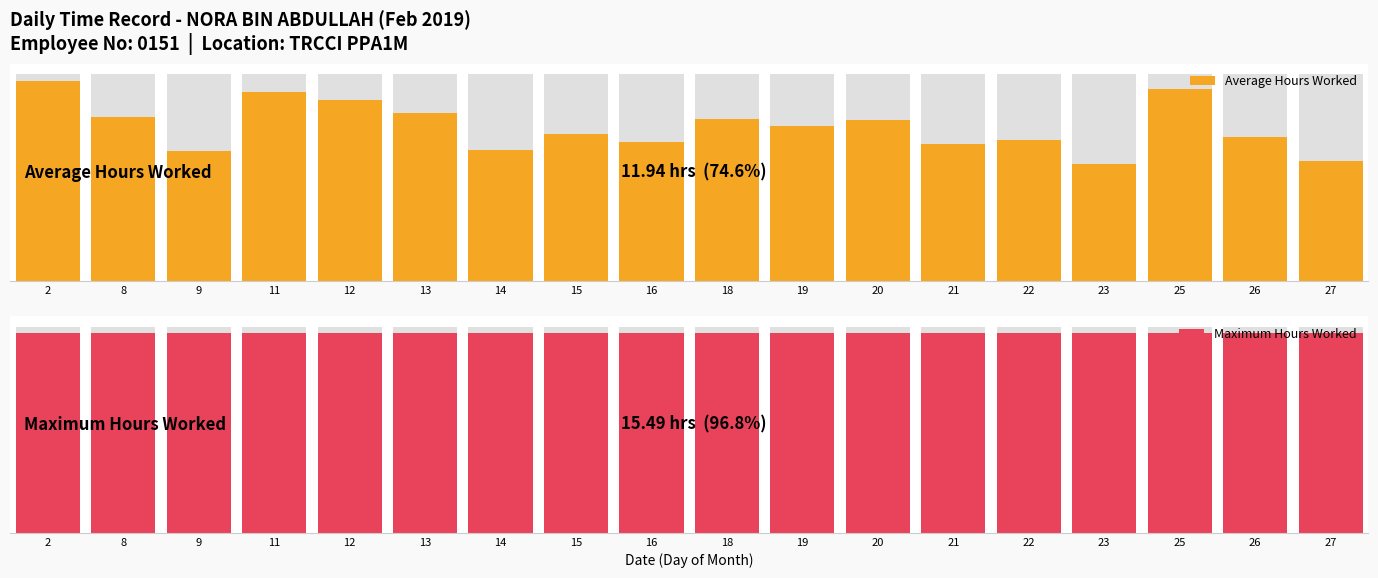

Which category has the highest value across all series?

2